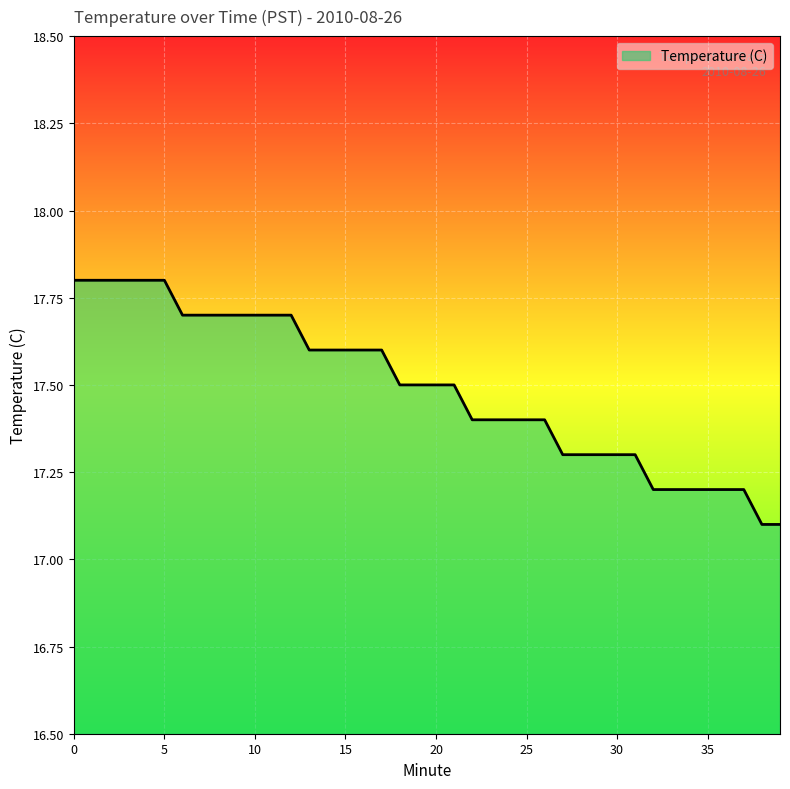

What is the difference between the maximum and minimum values?

0.7